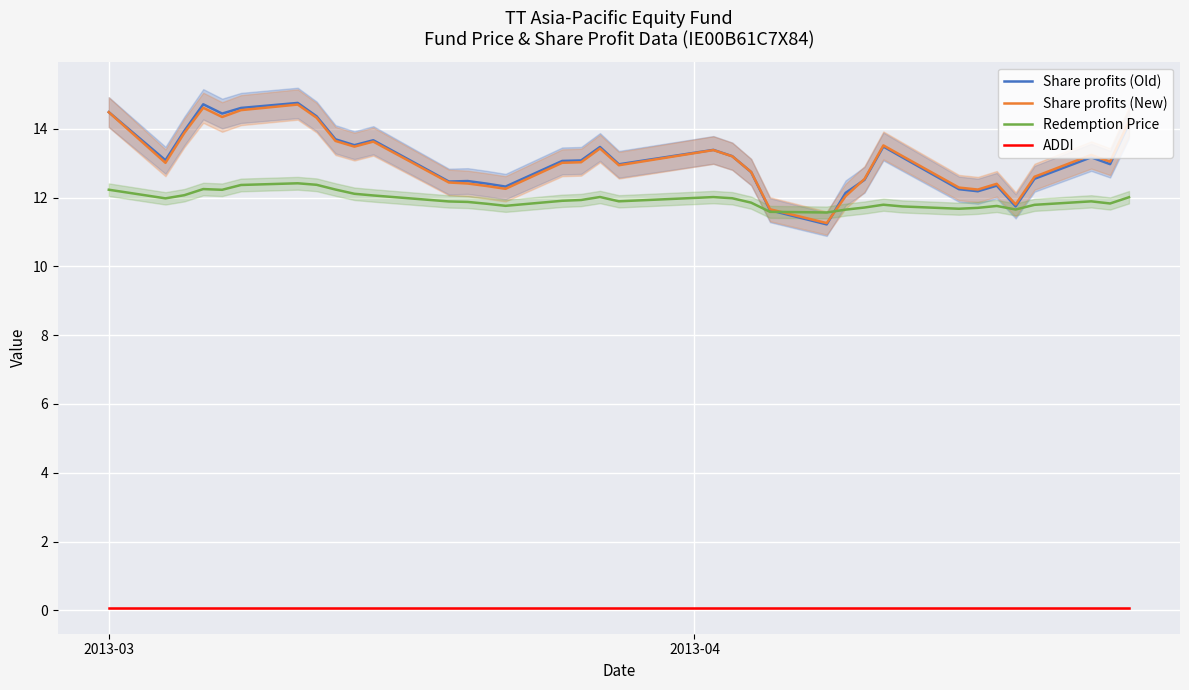

True or false: ADDI and Redemption Price intersect in this chart.

False